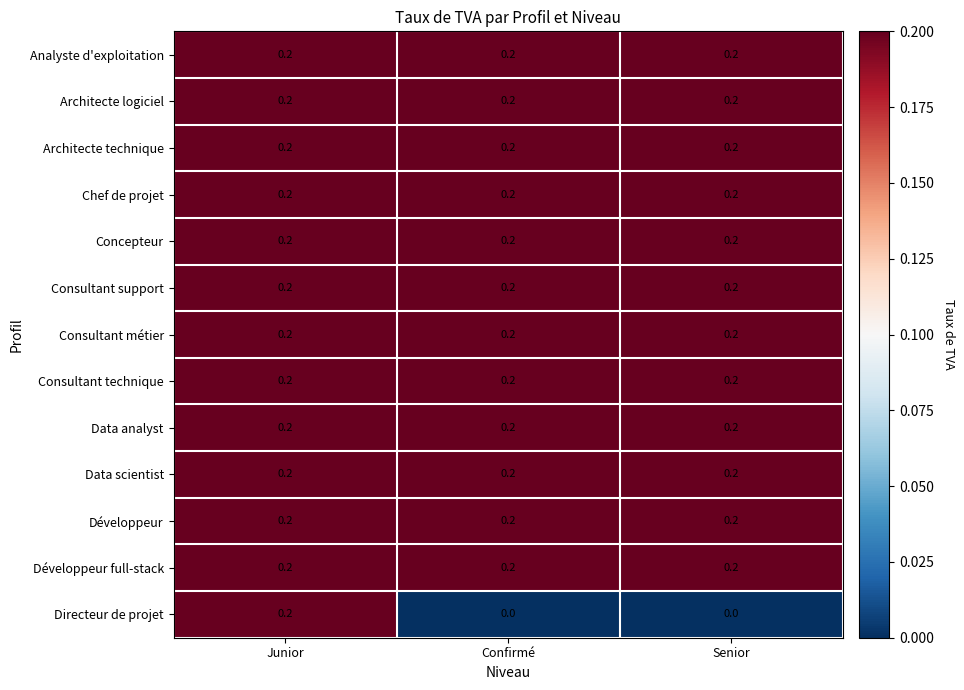

What is the total value across all series at Senior?

2.4